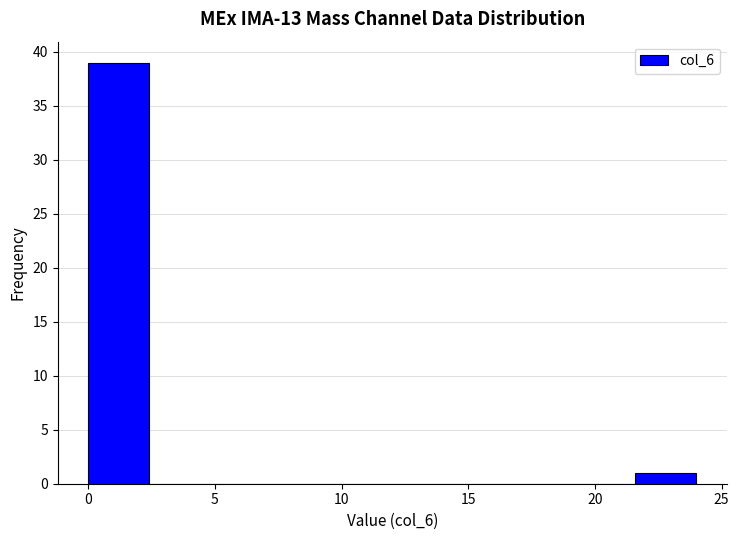

Reading left to right, list every bar in this chart as the range it spans on the x-axis followed by its height. Neither the bar edges nor the heights are printed on the chart, so give them approximately, as read against the axes.

0.0 to 2.4: 39
2.4 to 4.8: 0
4.8 to 7.2: 0
7.2 to 9.6: 0
9.6 to 12.0: 0
12.0 to 14.4: 0
14.4 to 16.8: 0
16.8 to 19.2: 0
19.2 to 21.6: 0
21.6 to 24.0: 1